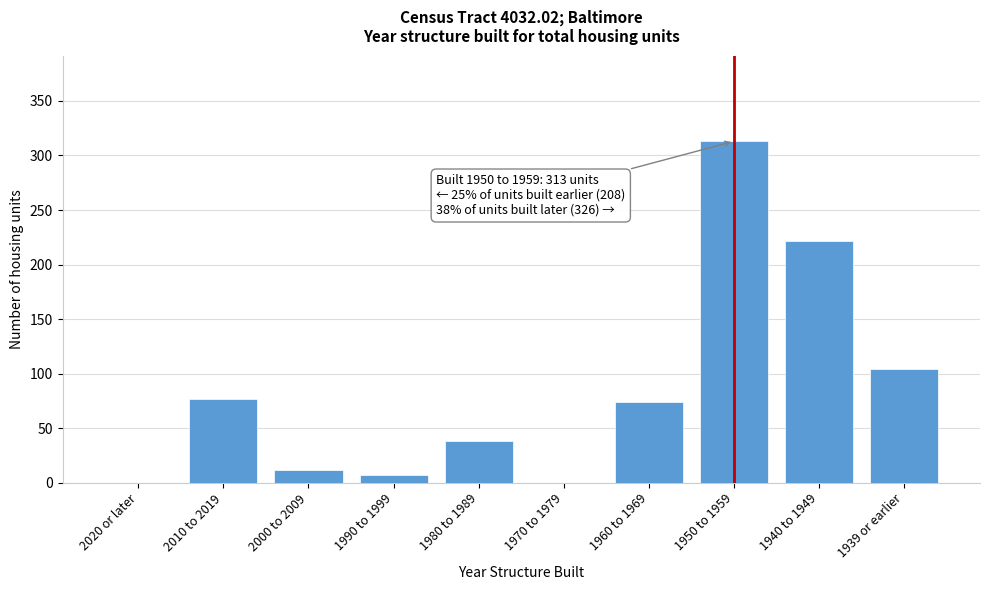

Reading left to right, list all the values displayed in this chart.

2020 or later=0	2010 to 2019=77	2000 to 2009=12	1990 to 1999=7	1980 to 1989=38	1970 to 1979=0	1960 to 1969=74	1950 to 1959=313	1940 to 1949=222	1939 or earlier=104